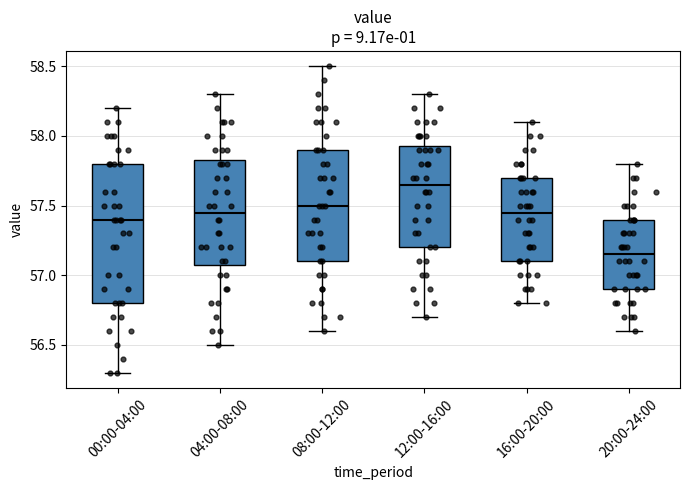

Comparing the boxes themselves (not the whiskers), which one is the tallest?

00:00-04:00